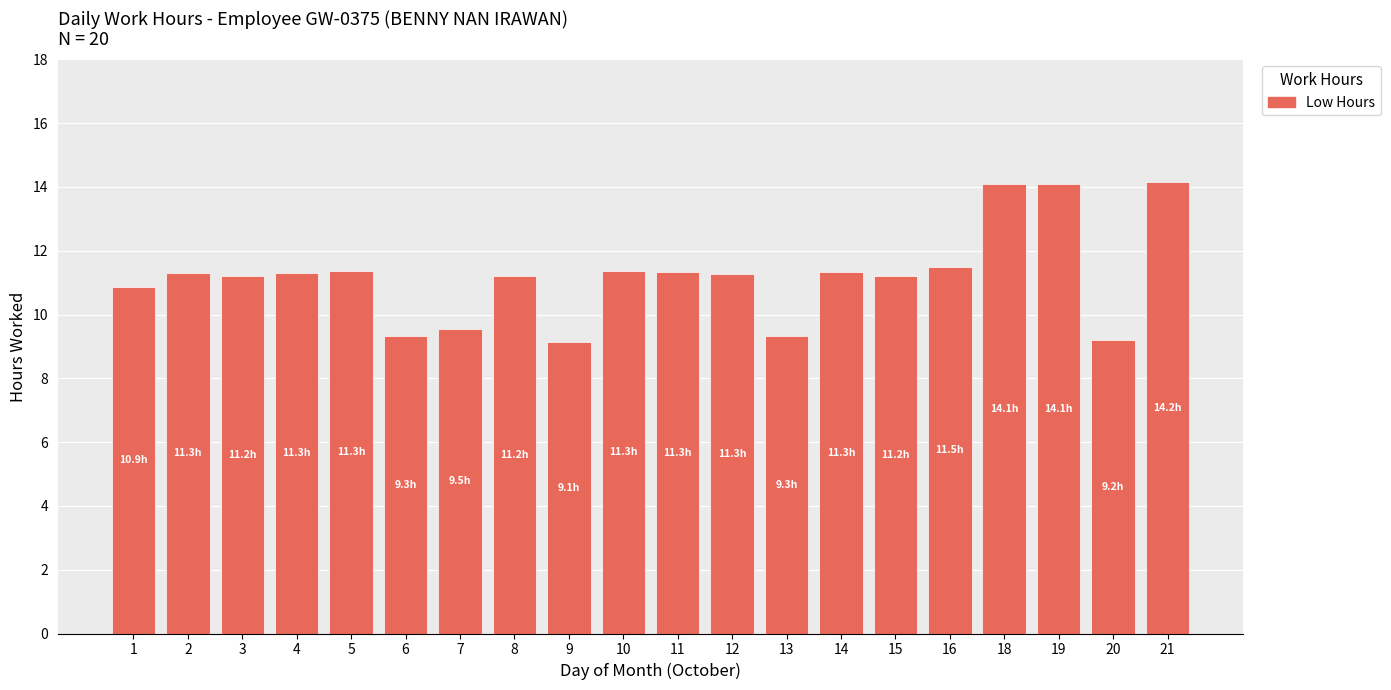

What is the average value?

11.2